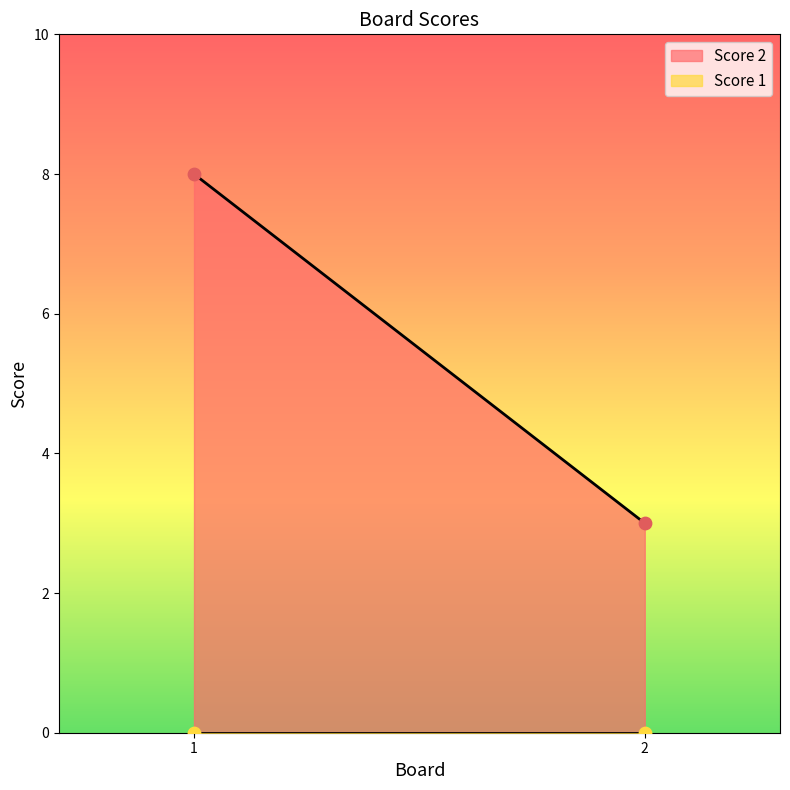

Which series contains the lowest Y value?

Score 1